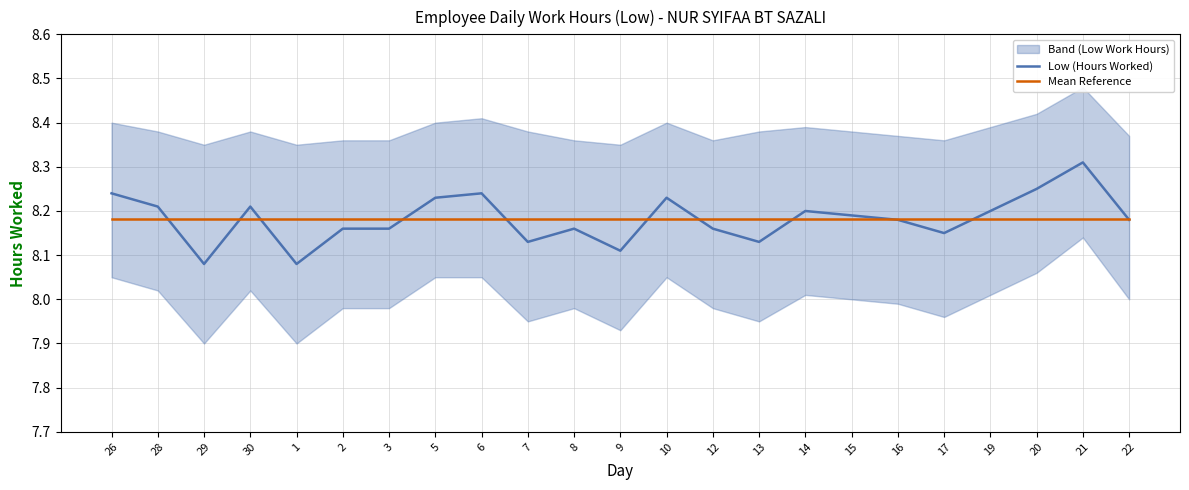

What is the average value of the Mean Reference series?

8.2